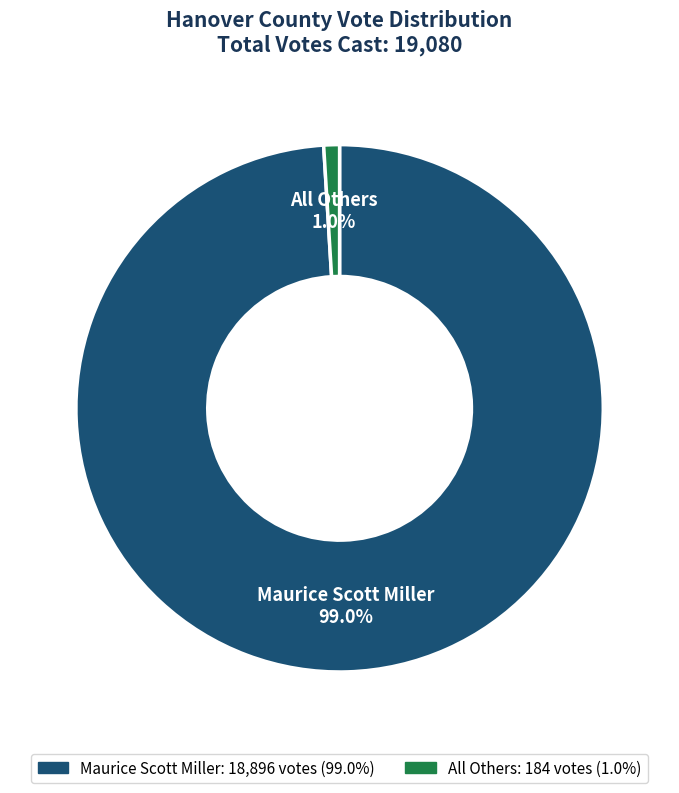

Is the sum of Maurice Scott Miller and All Others greater than half?

Yes